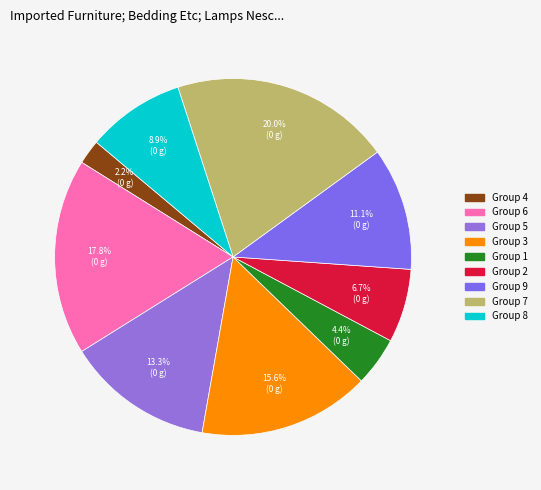

Count the number of slices in the pie.

9